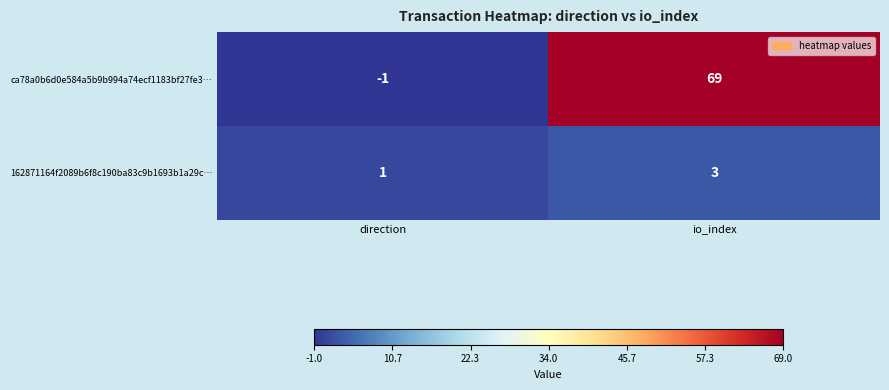

Which series has the widest spread of values?

ca78a0b6d0e584a5b9b994a74ecf1183bf27fe3…